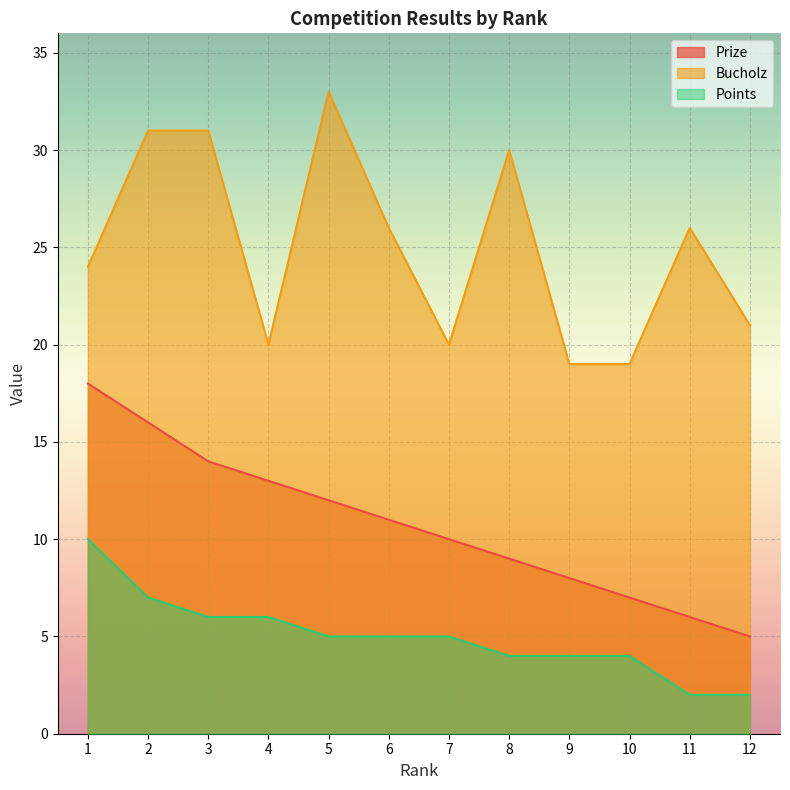

In Bucholz, how many points are higher than both neighbors (excluding endpoints)?

3